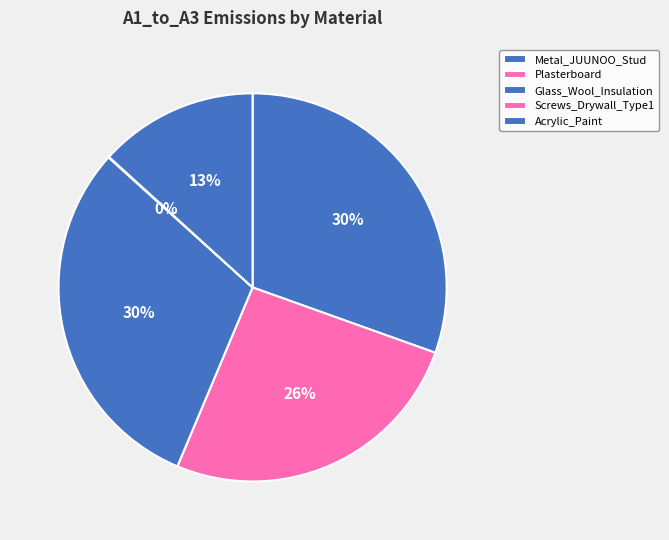

How many segments does this pie chart have?

5